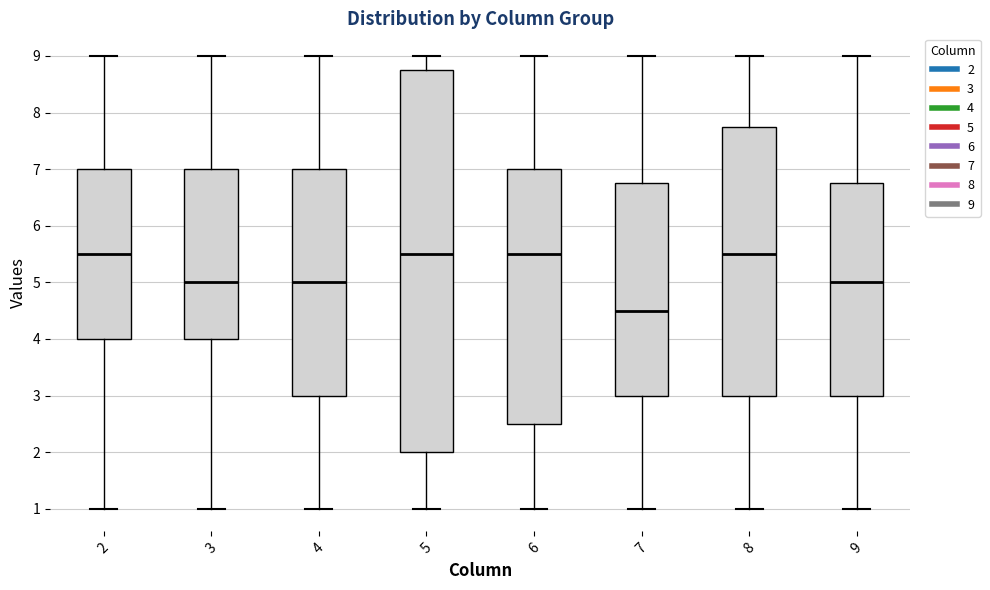

Reading left to right, read every box against the y-axis: the position of its median line, the range the box covers, and the ends of its whiskers. The values are not printed on the chart, so give them approximately, as read against the axis.

2: median 5.5, box 4.0 to 7.0, whiskers 1.0 to 9.0
3: median 5.0, box 4.0 to 7.0, whiskers 1.0 to 9.0
4: median 5.0, box 3.0 to 7.0, whiskers 1.0 to 9.0
5: median 5.5, box 2.0 to 8.8, whiskers 1.0 to 9.0
6: median 5.5, box 2.5 to 7.0, whiskers 1.0 to 9.0
7: median 4.5, box 3.0 to 6.8, whiskers 1.0 to 9.0
8: median 5.5, box 3.0 to 7.8, whiskers 1.0 to 9.0
9: median 5.0, box 3.0 to 6.8, whiskers 1.0 to 9.0